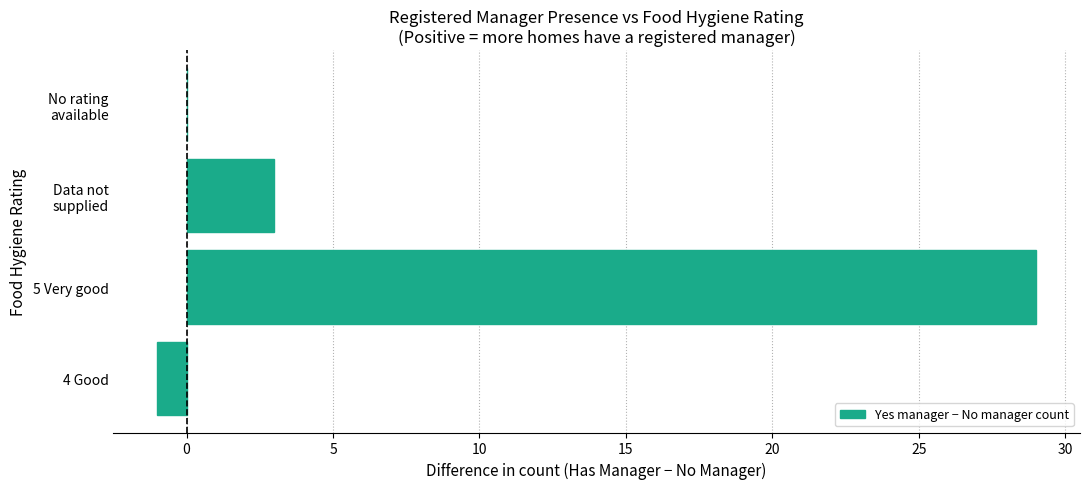

True or false: the data shows 47 at 5 Very good.

False